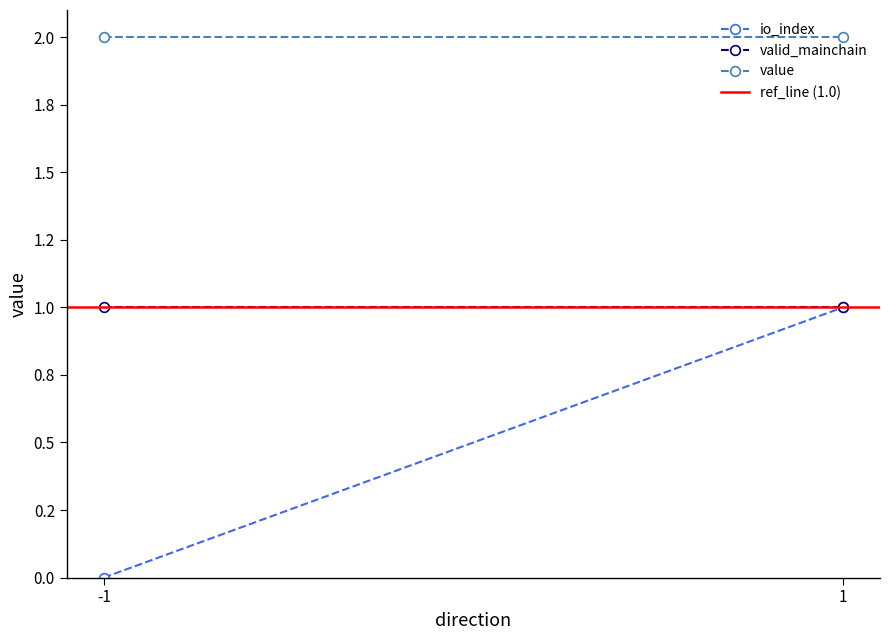

Which label corresponds to the largest value in the chart?

-1